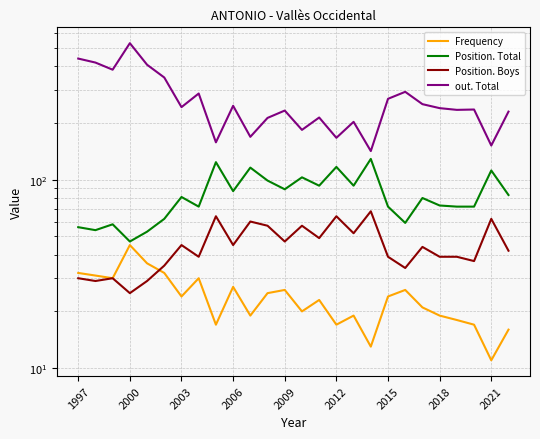

What position from the left is 14?

15